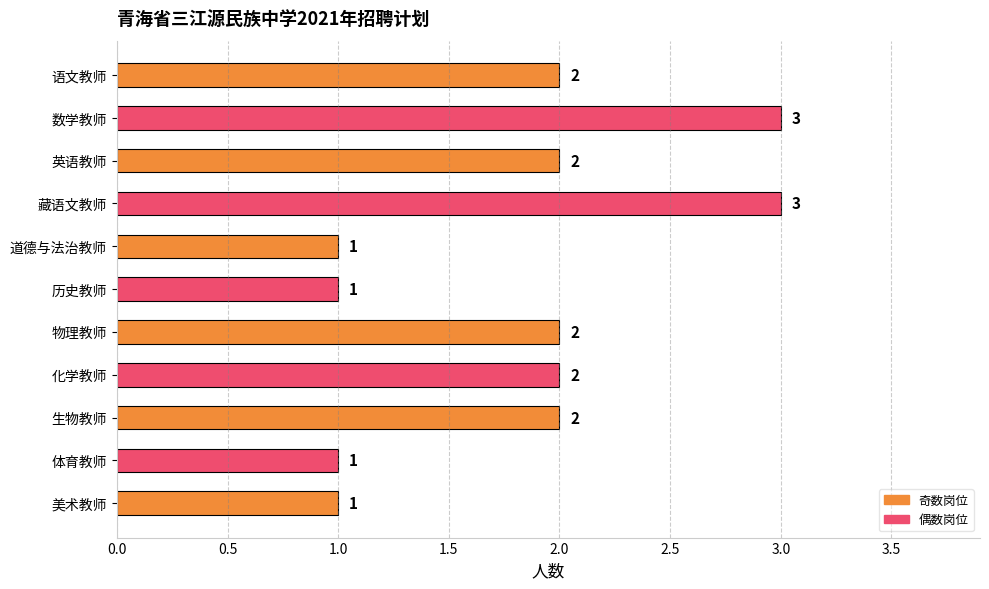

Reading top to bottom, transcribe all the data shown in this chart.

2	3	2	3	1	1	2	2	2	1	1